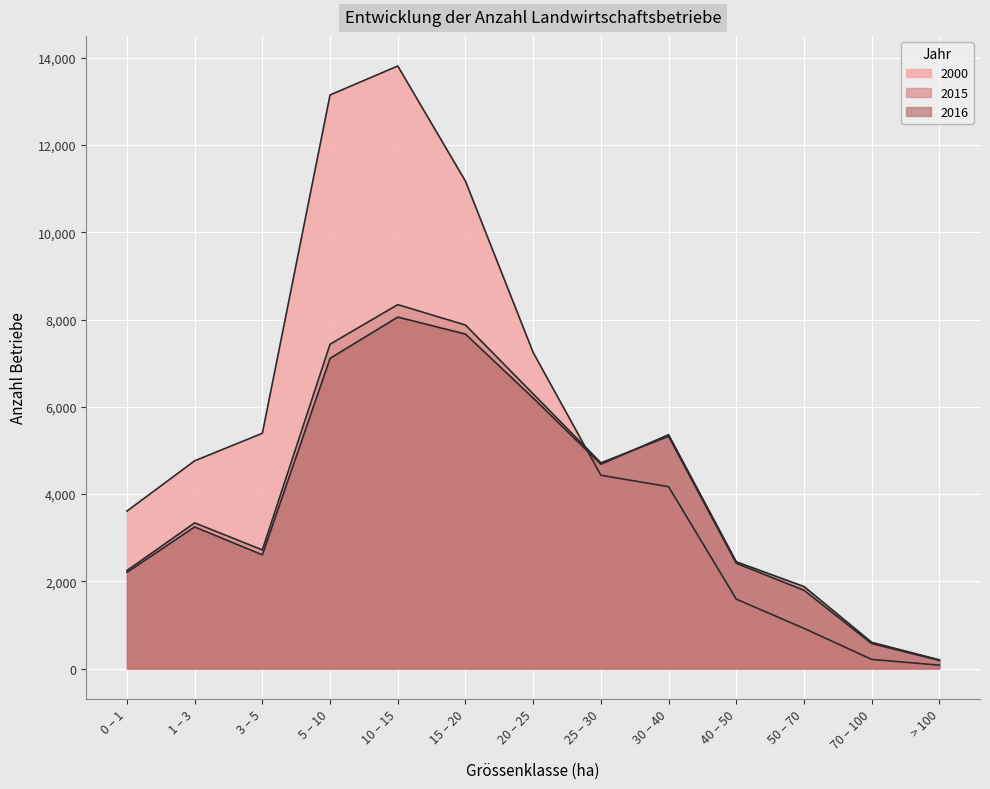

How many data points in 2015 are above 3339?

6